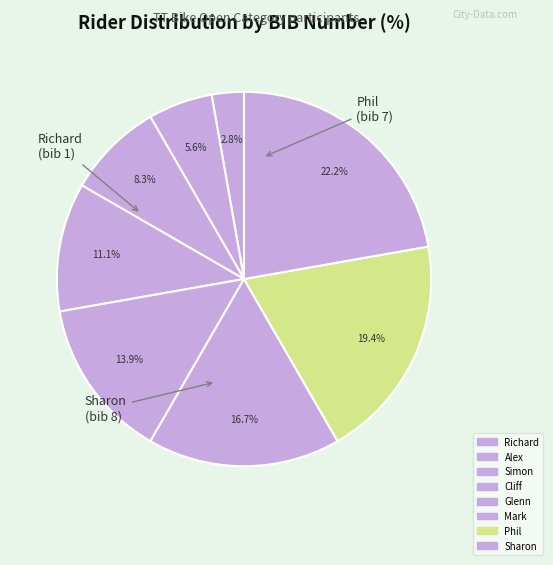

True or false: Glenn accounts for 14% of the total.

True